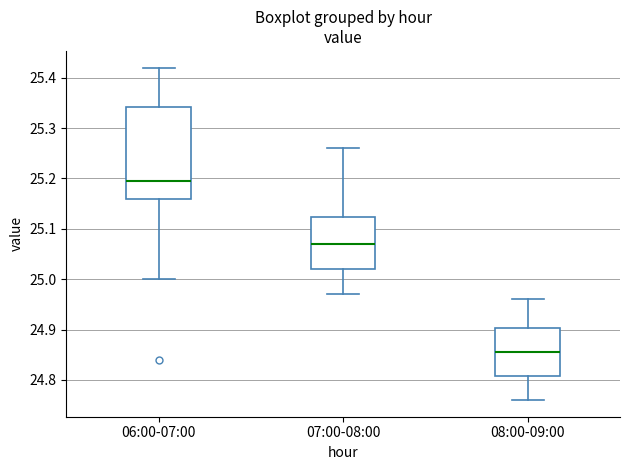

Reading left to right, read every box against the y-axis: the position of its median line, the range the box covers, and the ends of its whiskers. The values are not printed on the chart, so give them approximately, as read against the axis.

06:00-07:00: median 25.20, box 25.16 to 25.34, whiskers 25.00 to 25.42
07:00-08:00: median 25.07, box 25.02 to 25.12, whiskers 24.97 to 25.26
08:00-09:00: median 24.86, box 24.81 to 24.90, whiskers 24.76 to 24.96